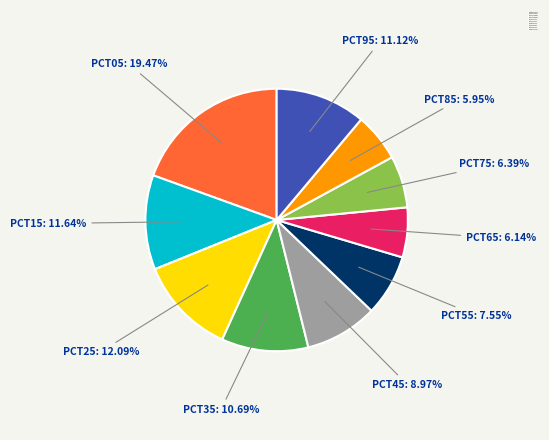

The pct95 slice represents 11% of the pie. True or false?

True